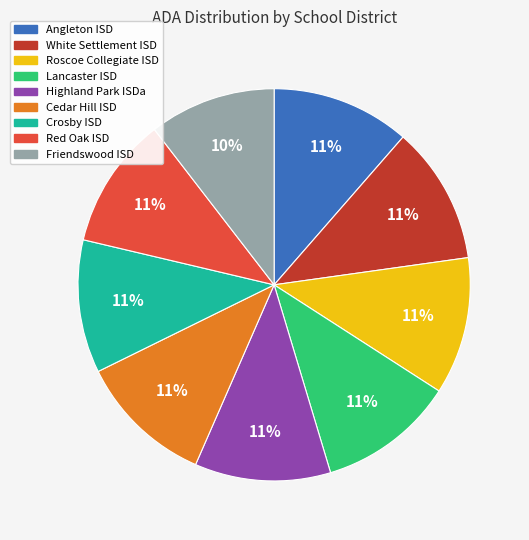

To the nearest percent, what is the difference between the largest and smallest slice percentages?

1%